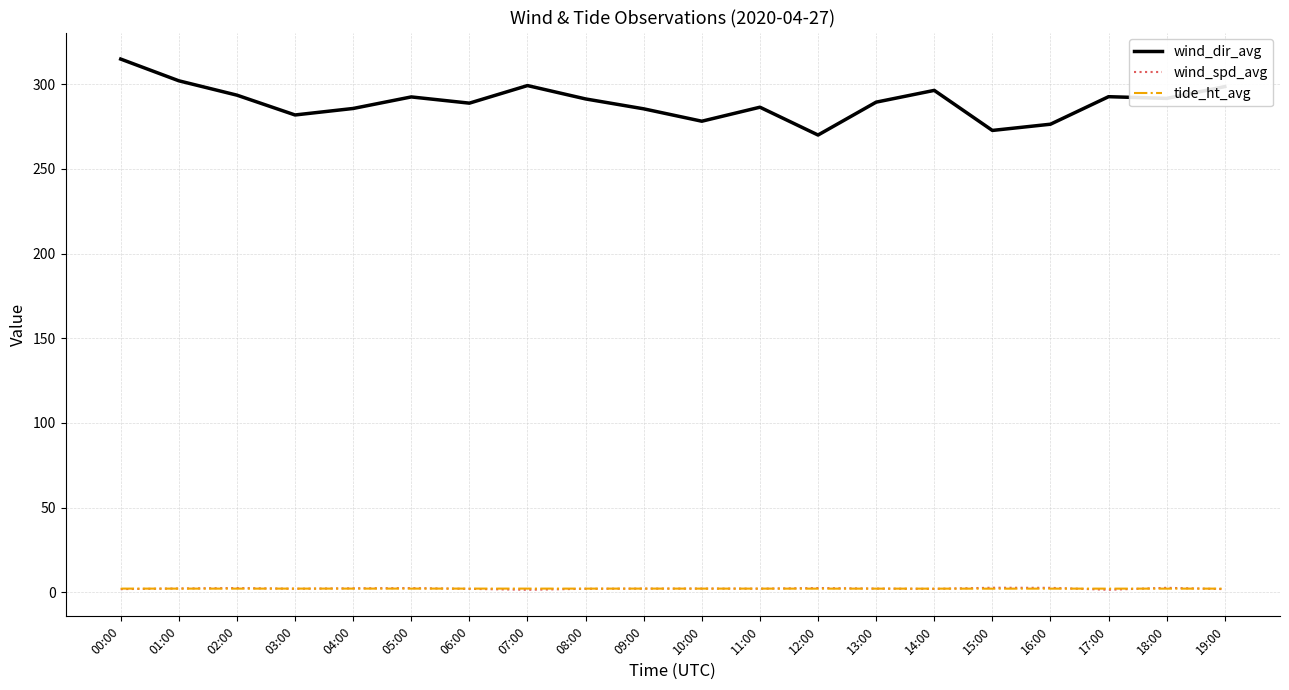

What is the maximum value shown in the chart?

314.8